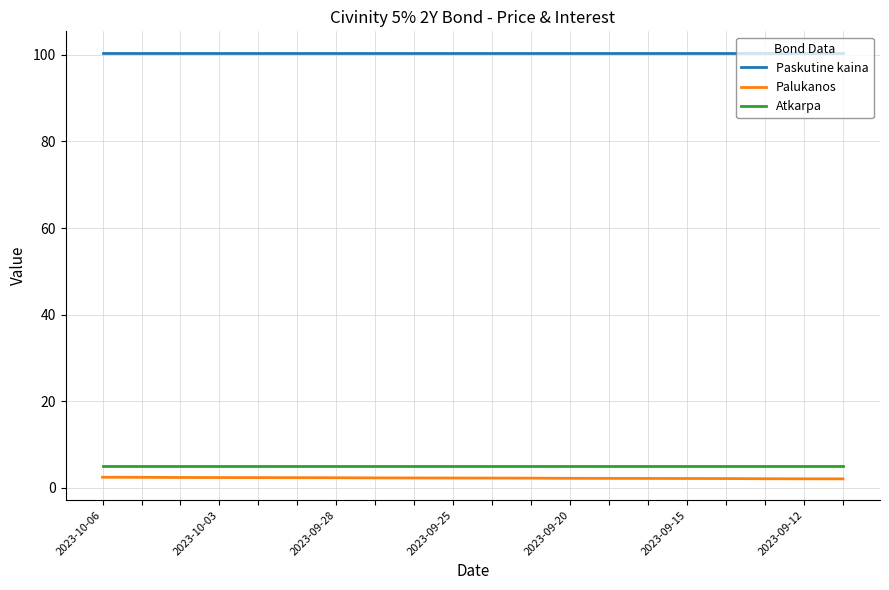

Which series has the largest total across all categories?

Paskutine kaina